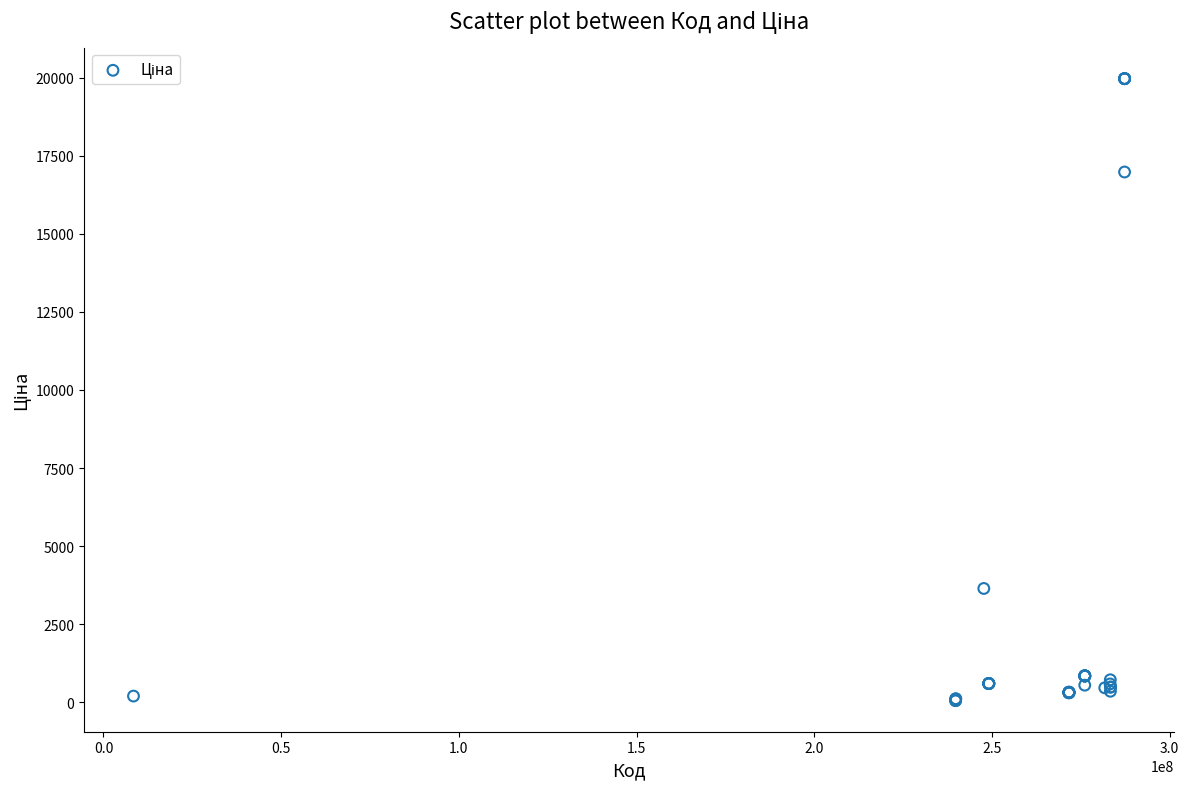

What Y value in the scatter plot is closest to 10010?

3646.5